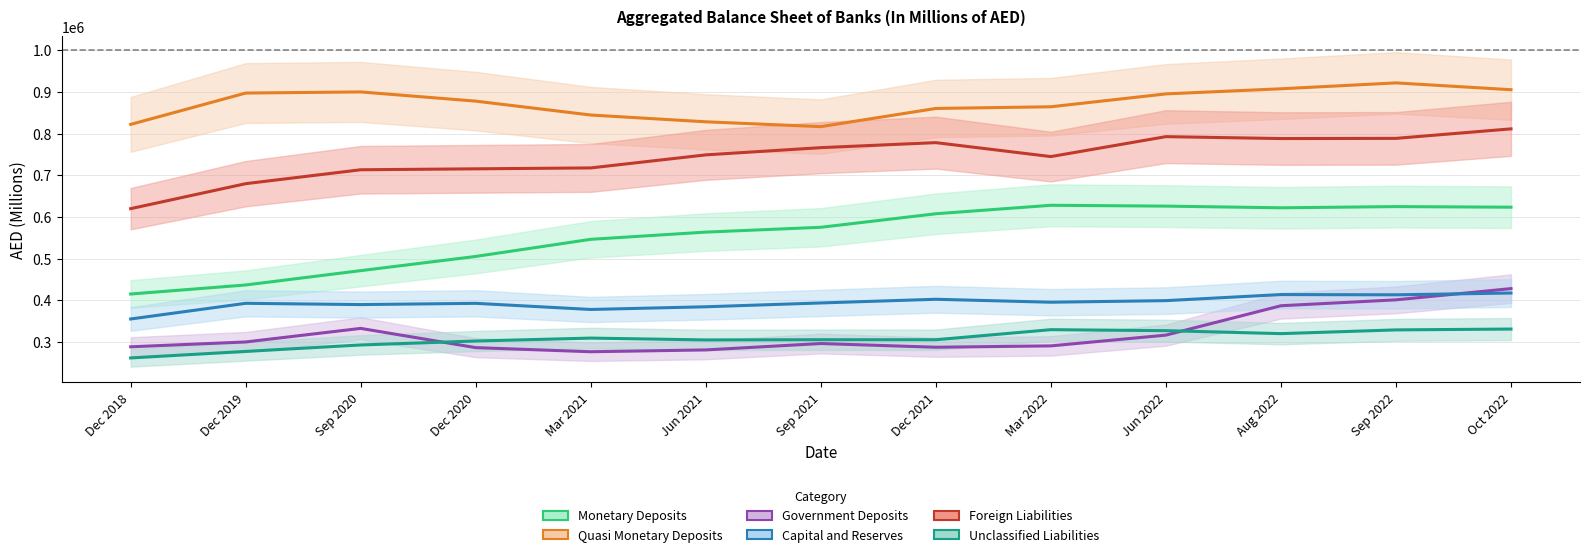

Which series has the largest total across all categories?

Quasi Monetary Deposits